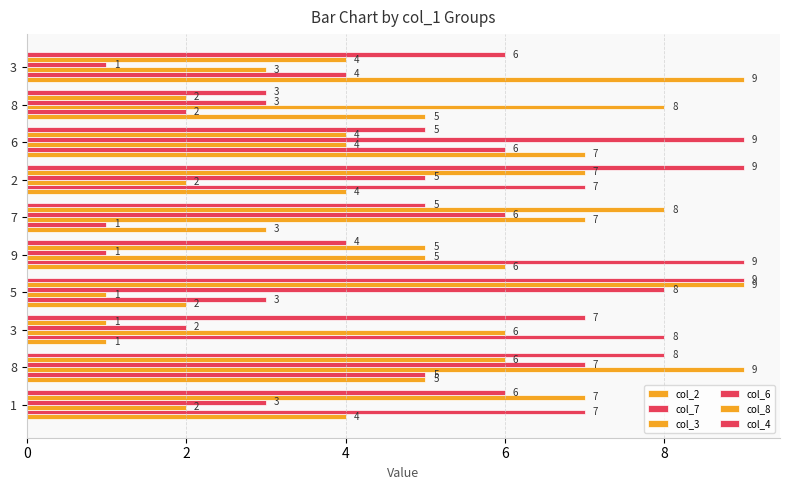

How many data points in col_3 are less than 5?

5